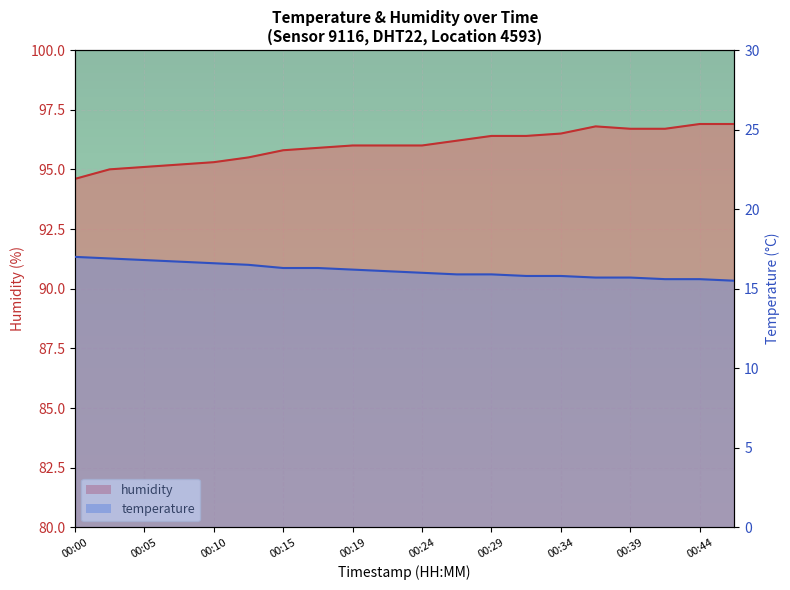

What is the difference between the highest and lowest values at 00:00?

77.6